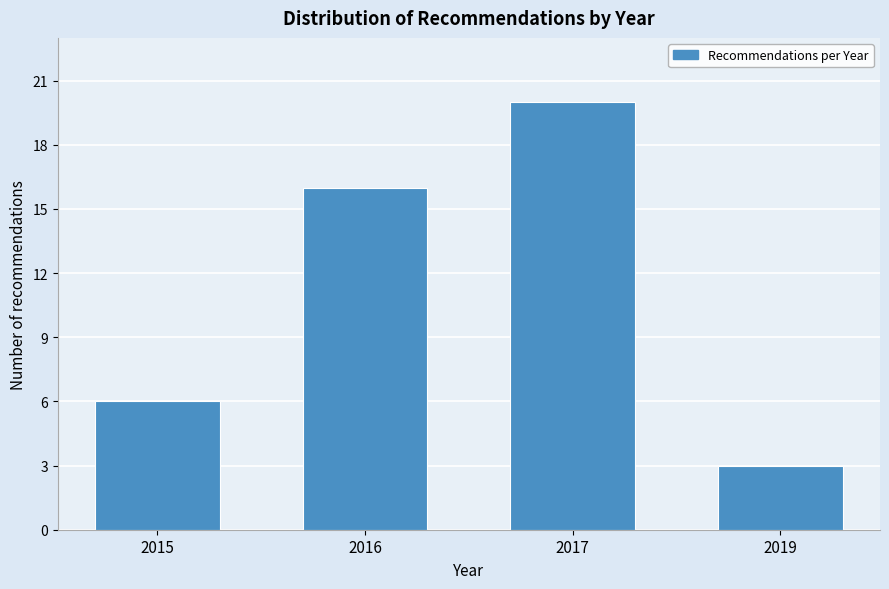

Reading left to right, transcribe all the data shown in this chart.

2015=6	2016=16	2017=20	2019=3